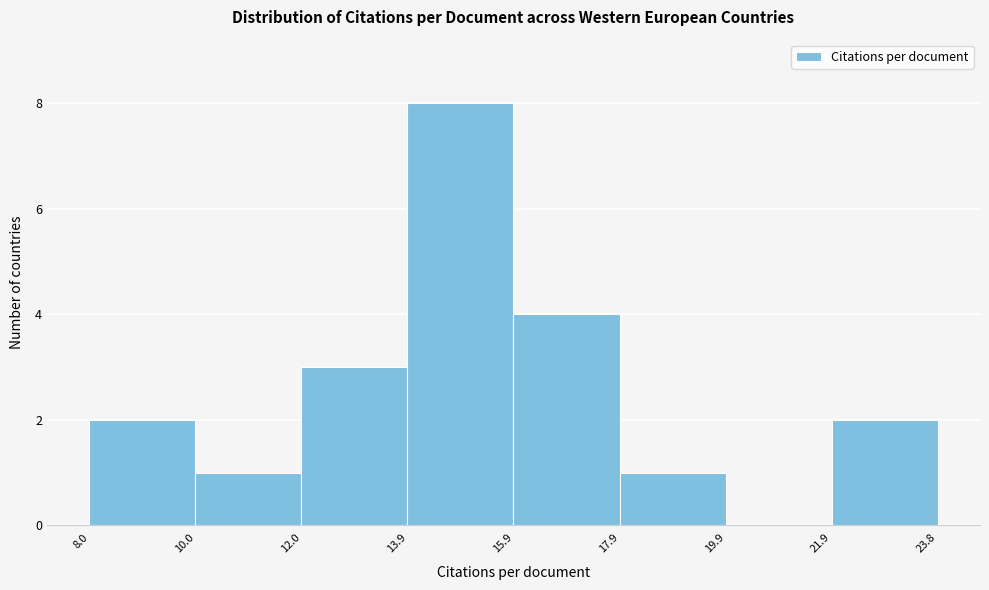

Reading left to right, transcribe this chart: for each bar, give the range it covers on the x-axis and its height. The values are not printed on the chart, so give them approximately, as read against the axis.

8.0 to 10.0: 2
10.0 to 12.0: 1
12.0 to 13.9: 3
13.9 to 15.9: 8
15.9 to 17.9: 4
17.9 to 19.9: 1
19.9 to 21.9: 0
21.9 to 23.8: 2